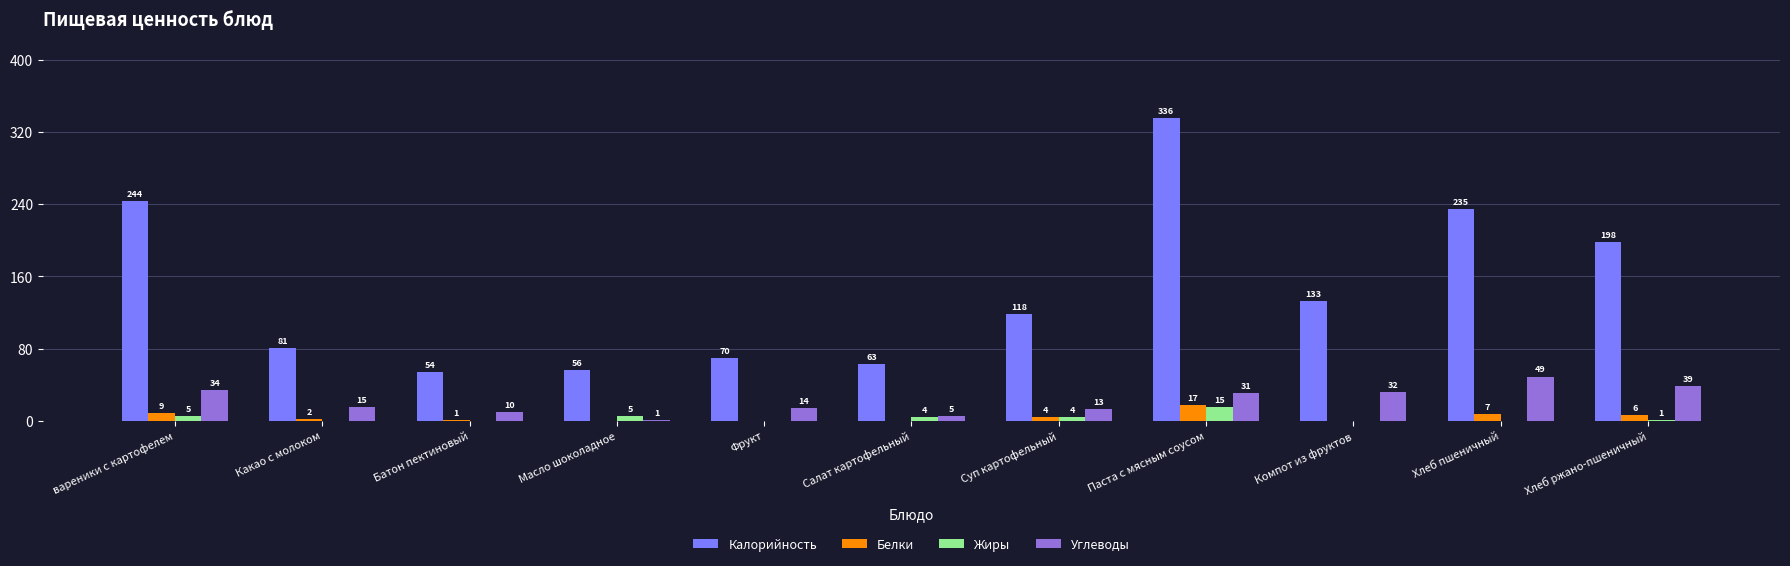

What is the sum of the Белки values at Хлеб пшеничный and Хлеб ржано-пшеничный?

13